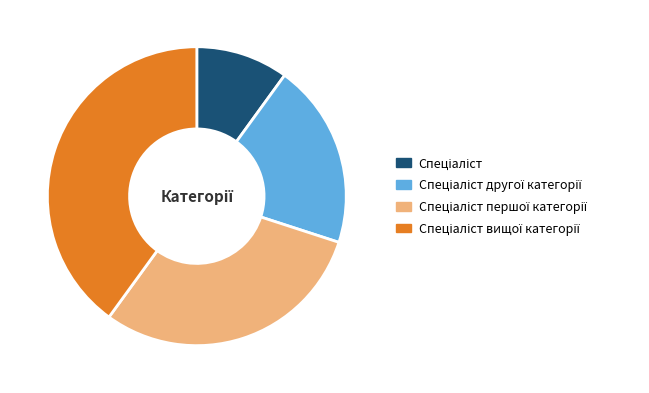

Does any single category account for the majority?

No